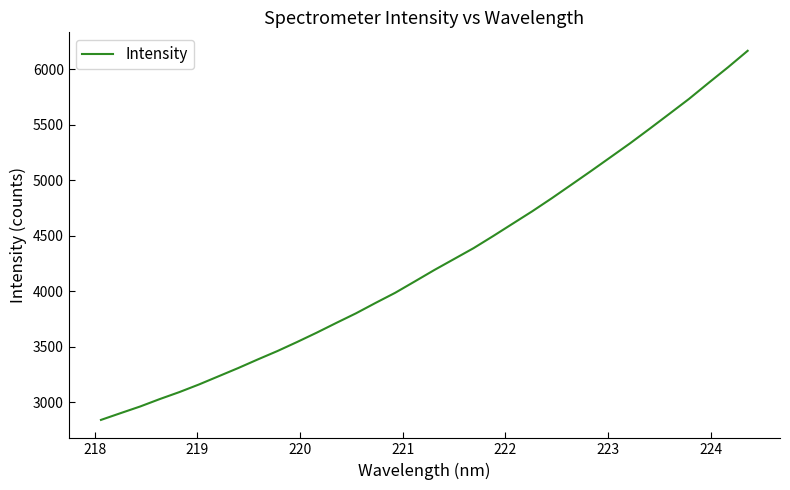

What is the difference between the maximum and minimum values?

3325.5